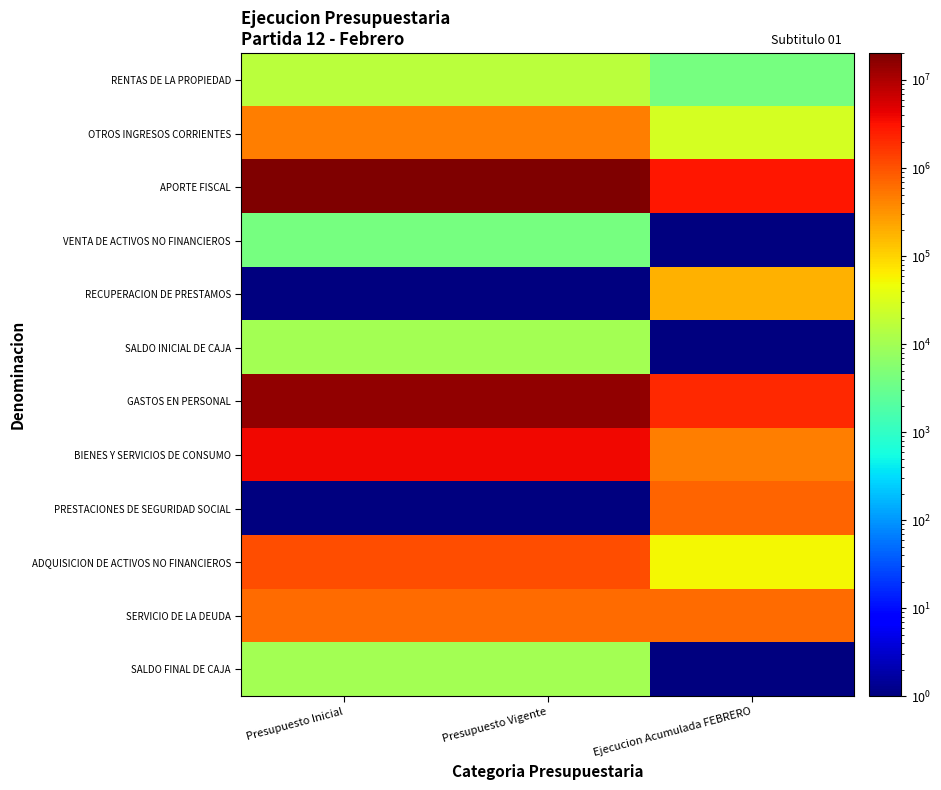

Which series has the largest range (max minus min)?

APORTE FISCAL